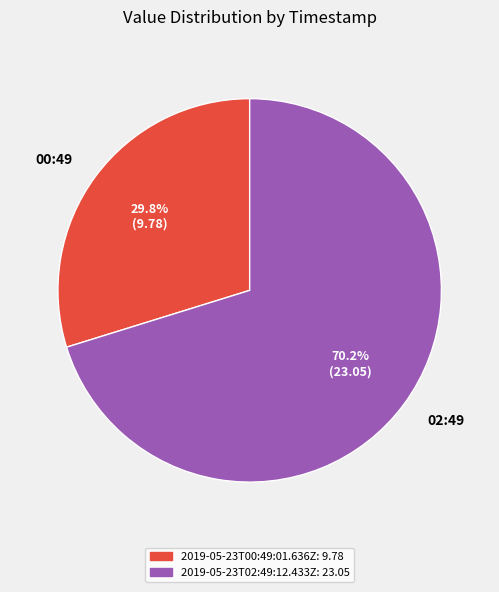

How many slices are in this pie chart?

2